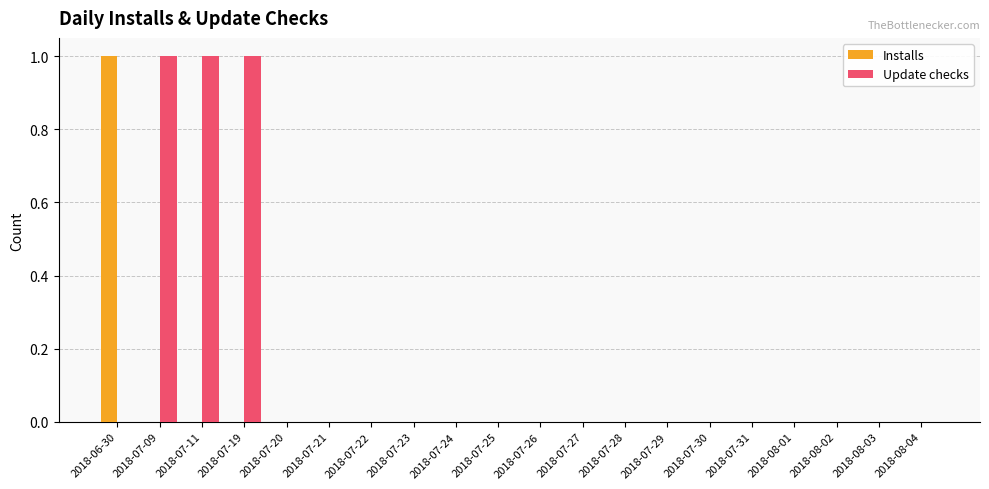

Reading left to right, list all the values displayed in this chart.

Installs: 1	0	0	0	0	0	0	0	0	0	0	0	0	0	0	0	0	0	0	0
Update checks: 0	1	1	1	0	0	0	0	0	0	0	0	0	0	0	0	0	0	0	0